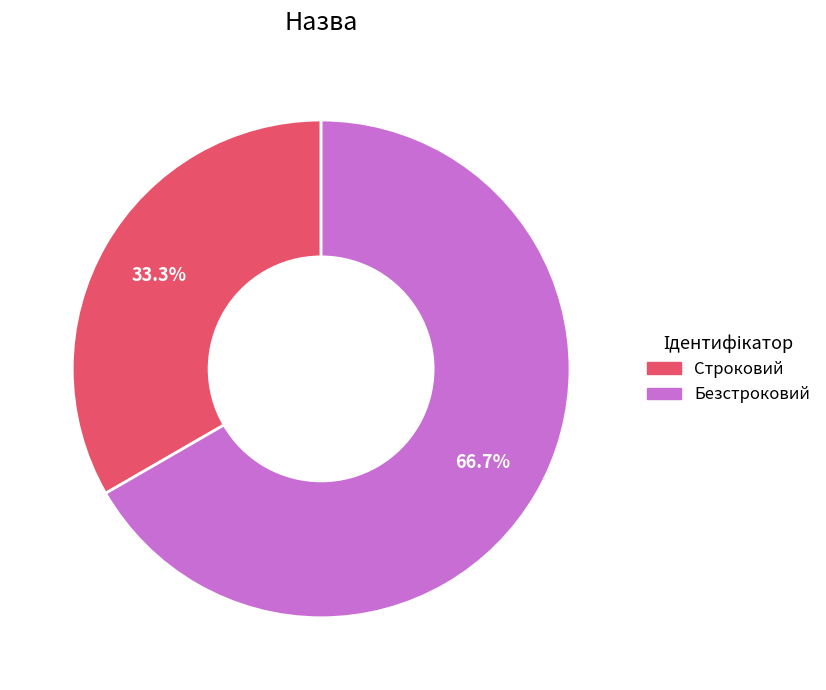

Combined, what portion of the pie is Строковий and Безстроковий?

100.0%